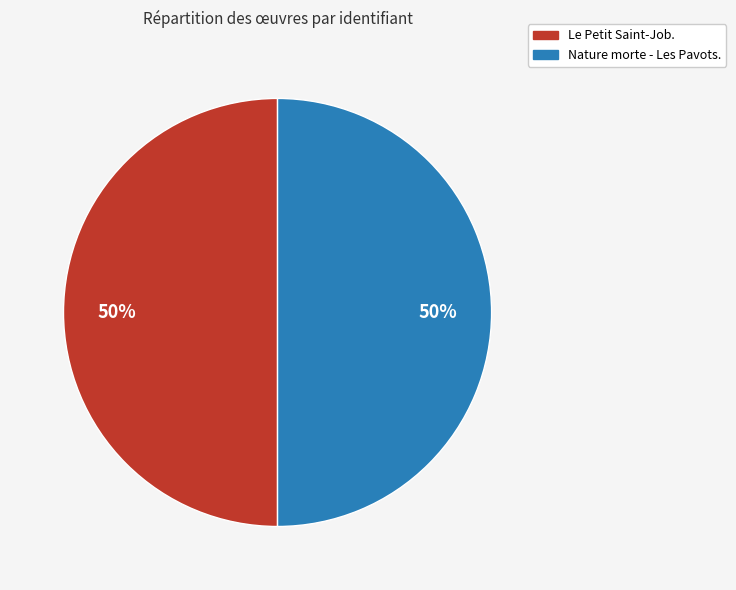

True or false: Le Petit Saint-Job. accounts for 50% of the total.

True